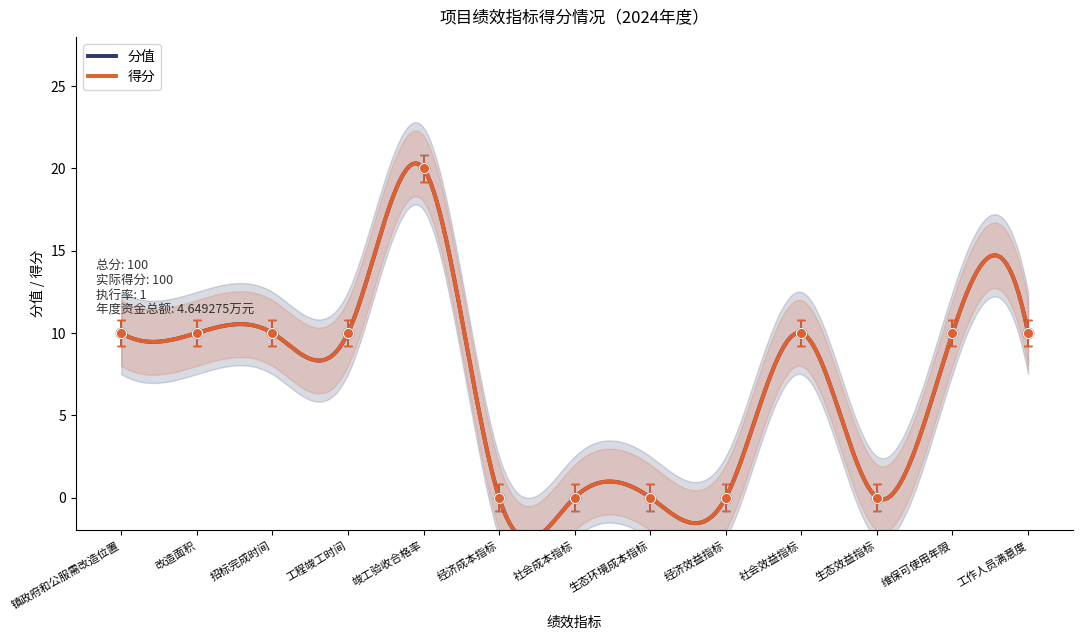

Which series has the largest total across all categories?

得分